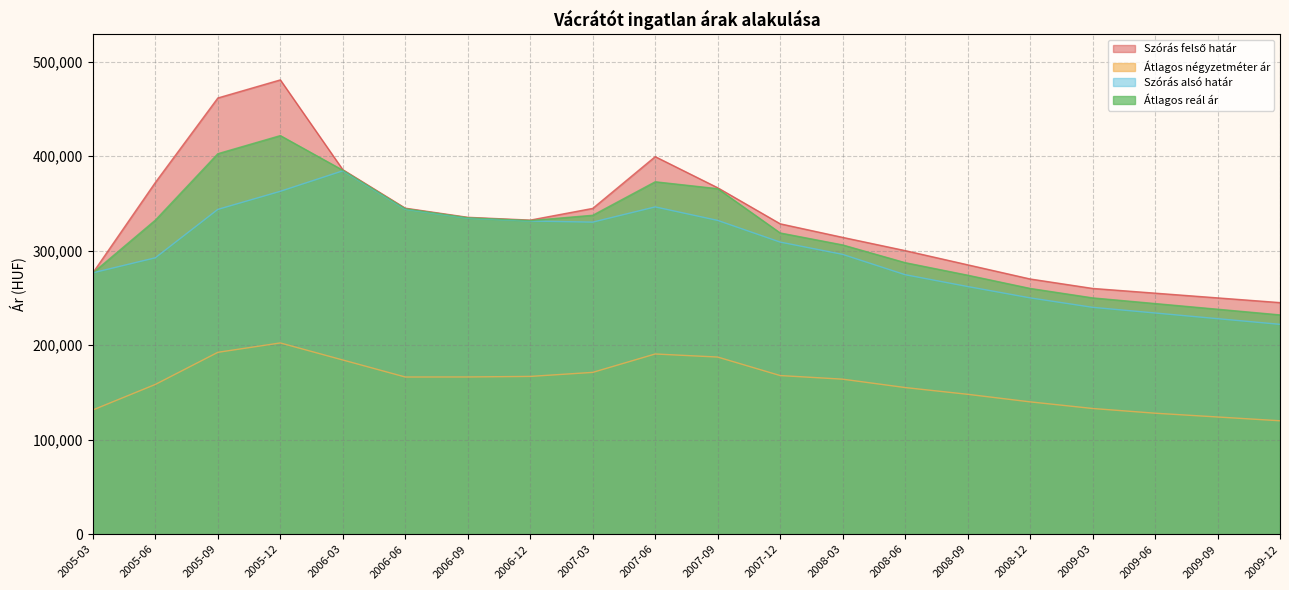

Rank the series at 2007-03 from lowest to highest value.

Átlagos négyzetméter ár, Szórás alsó határ, Átlagos reál ár, Szórás felső határ